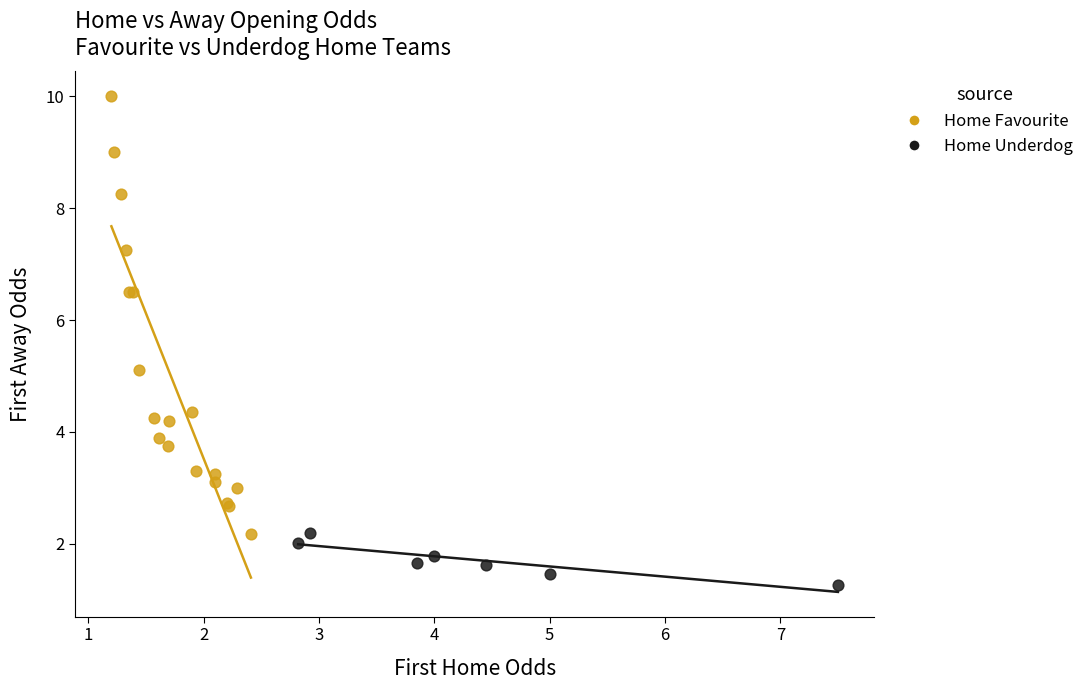

Which series reaches the minimum Y coordinate?

Home Underdog